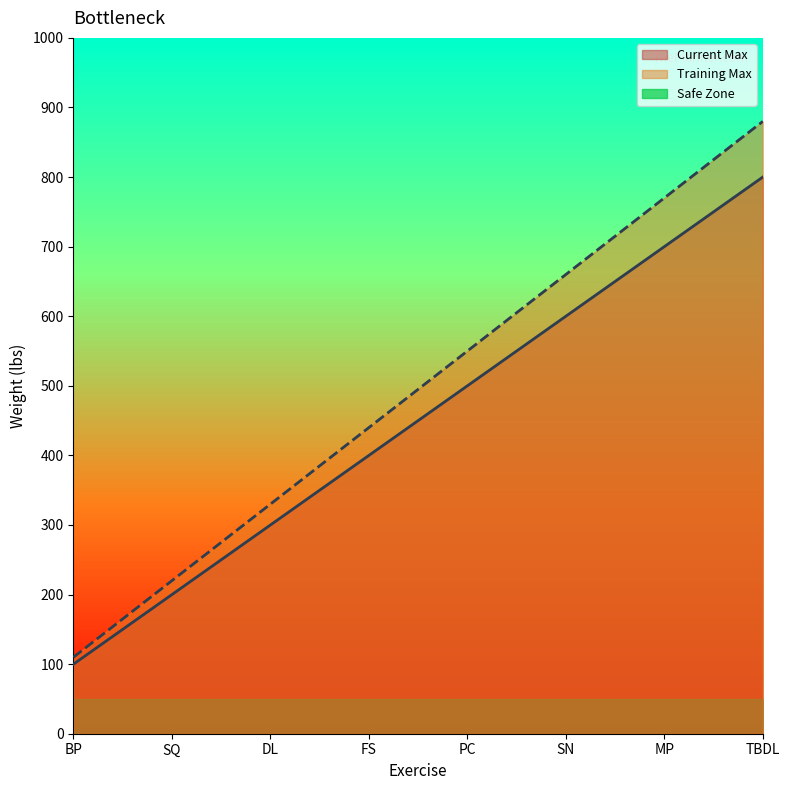

What is the approximate value of Training Max at DL, to the nearest 10?

330